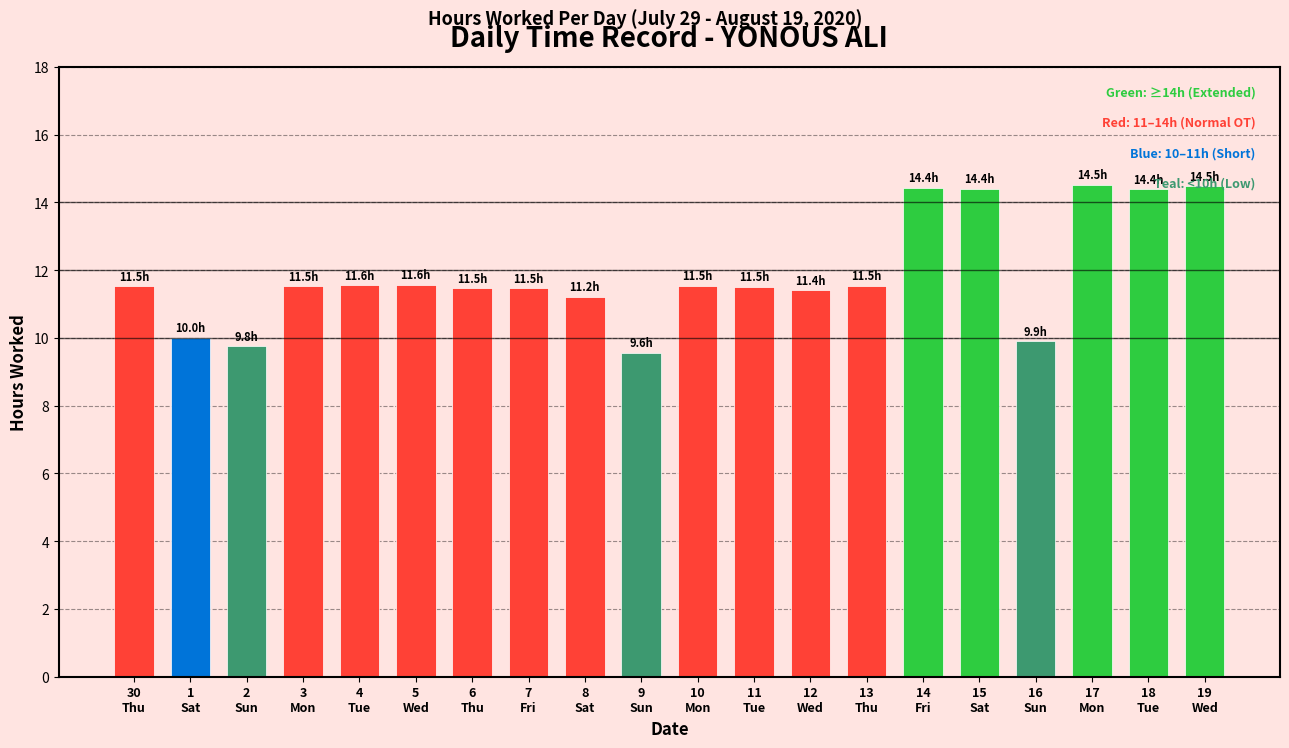

What is the label of the 17th bar from the right?

3
Mon